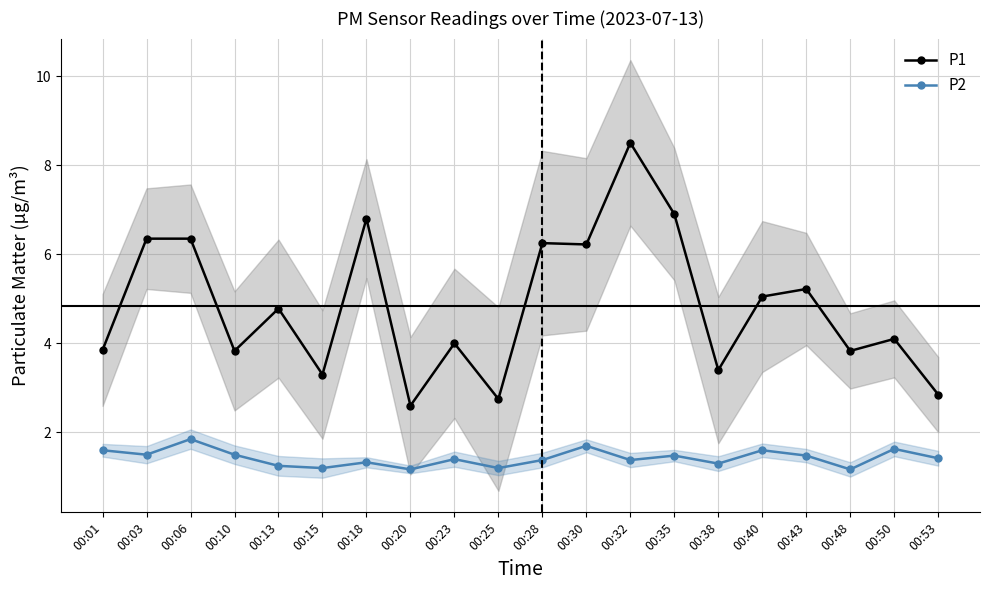

What is the sum of the P1 values at 00:35 and 00:03?

13.2